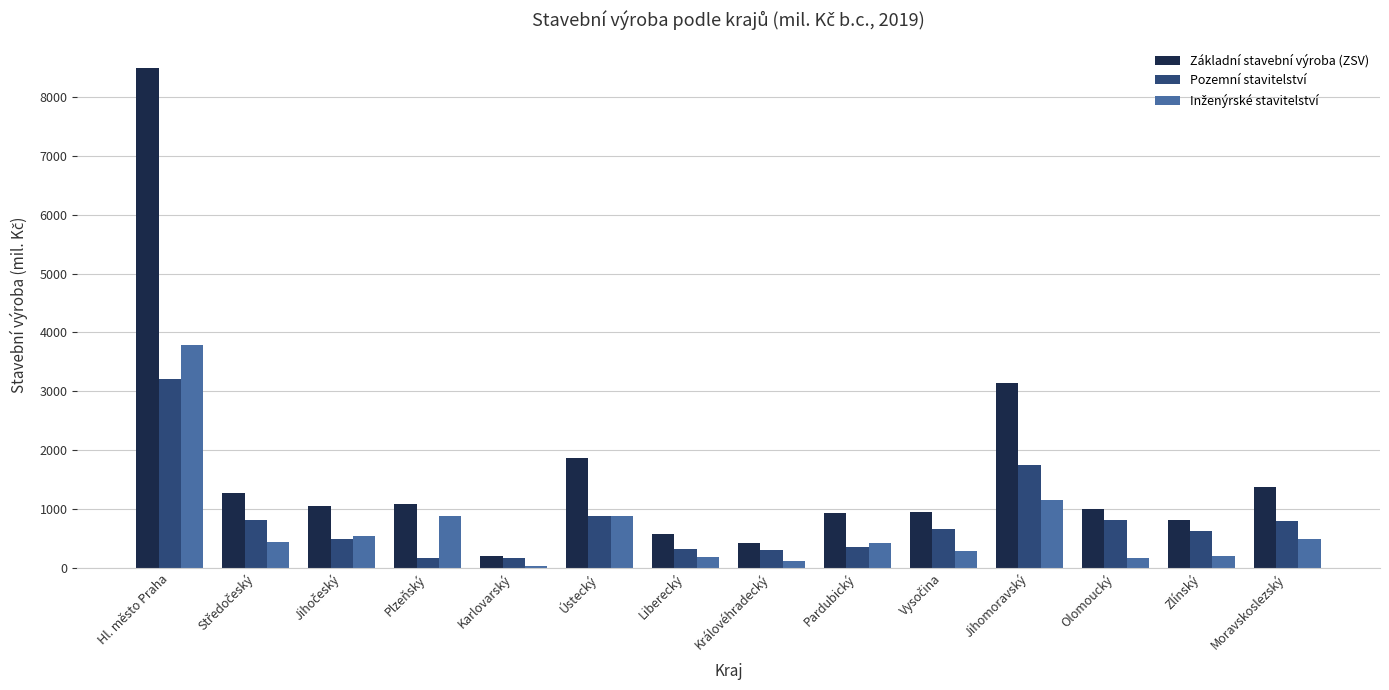

What is the value of the Pozemní stavitelství bar at the 10th from the left?

657